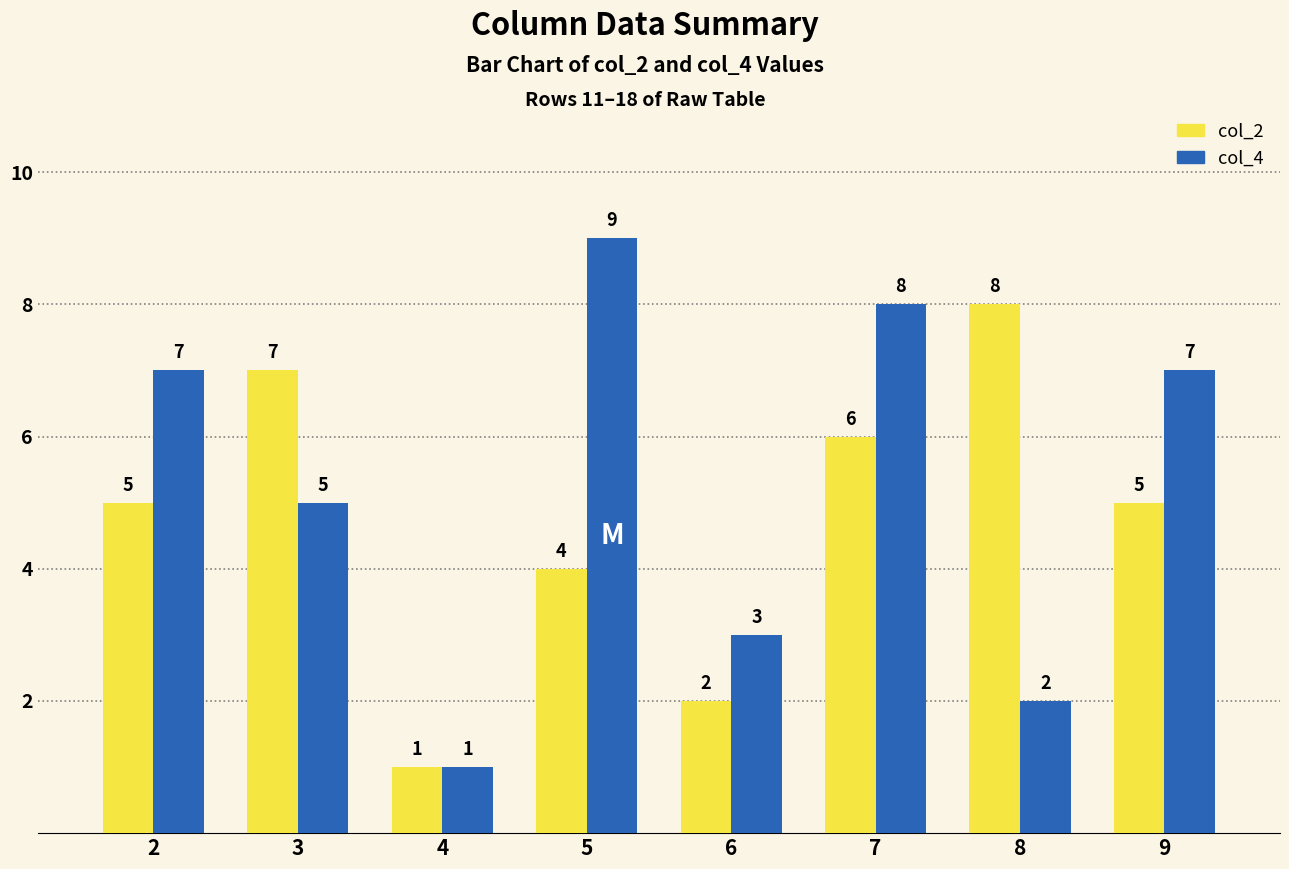

What is the difference between the second highest and second lowest values in the col_2 series?

5